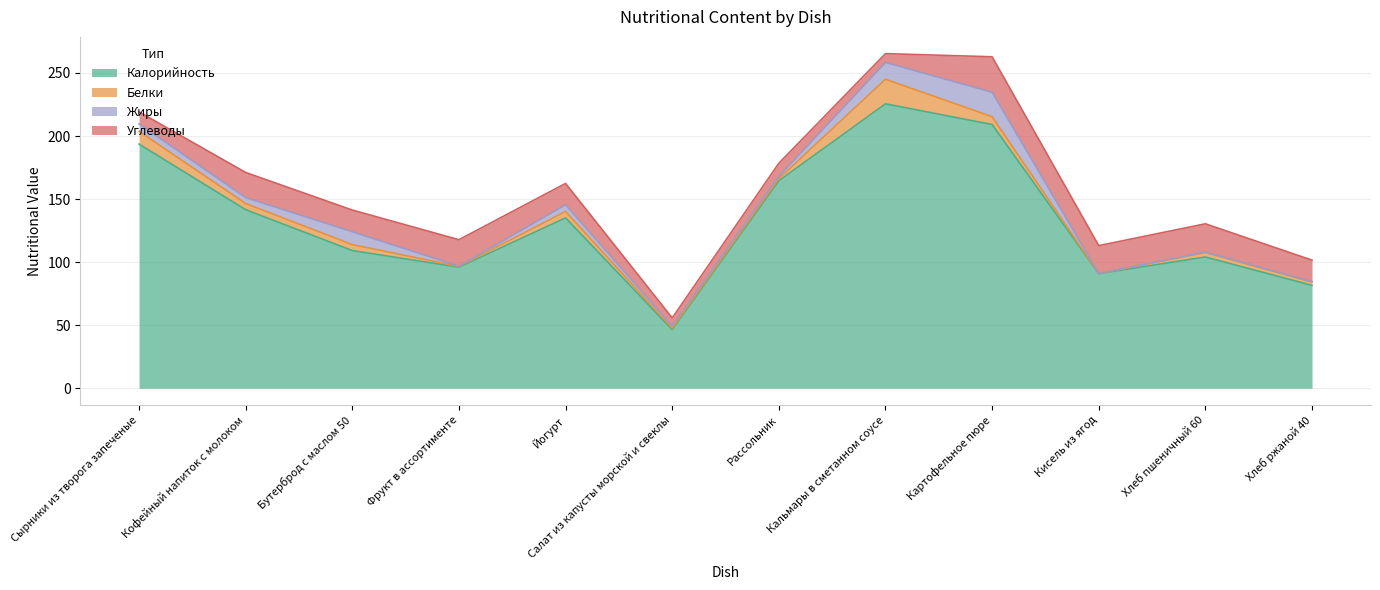

What is the difference between the maximum and second lowest values in the Углеводы series?

21.1